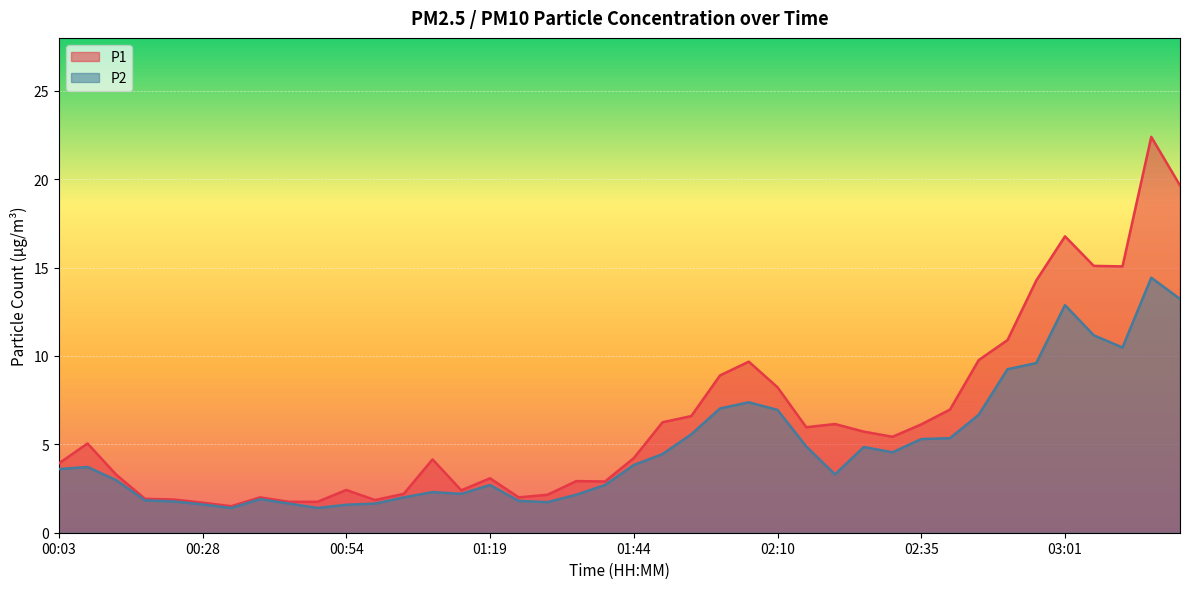

What is the total value across all series at 03:11?

25.6